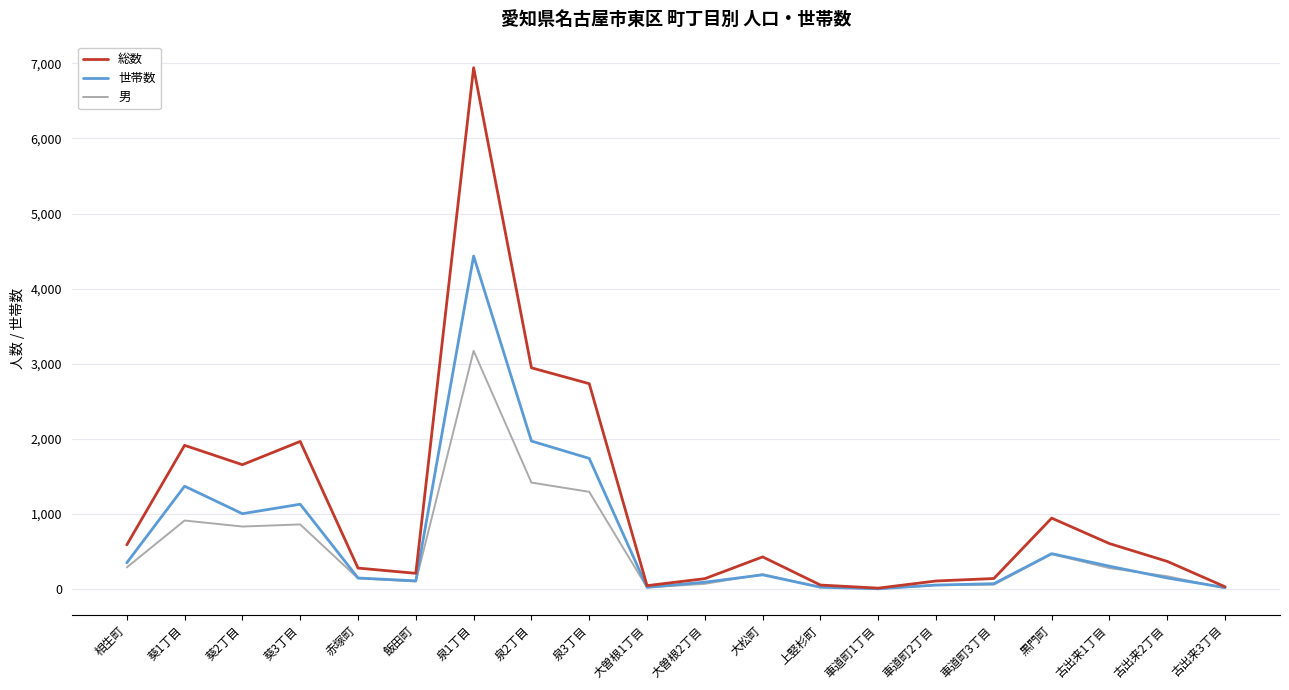

At which category is the sum across all series the highest?

泉1丁目